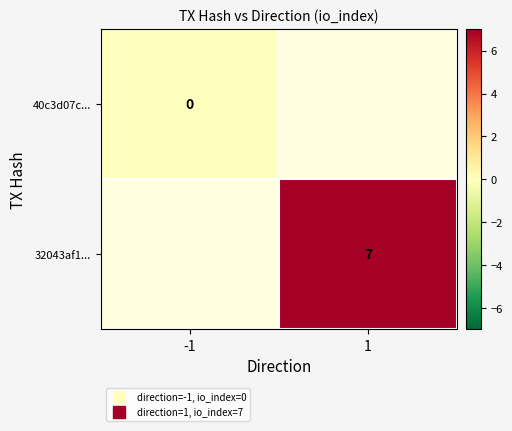

How many values in 32043af1... are above zero?

1